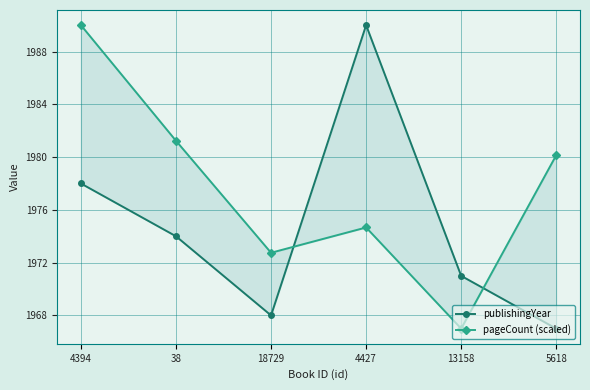

How many intersections are there between pageCount (scaled) and publishingYear?

2